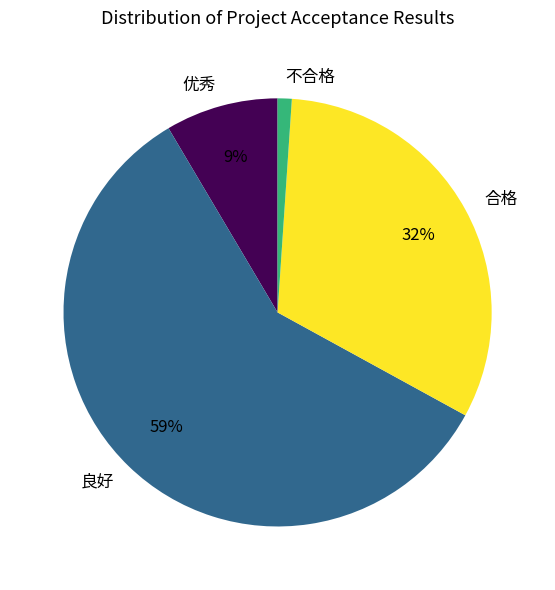

Which category has the biggest portion of the pie?

良好